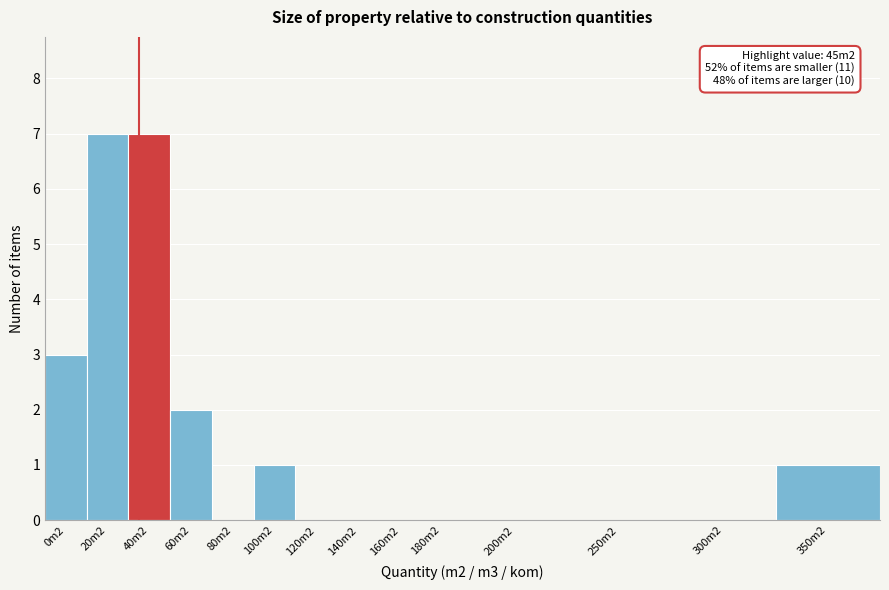

Reading right to left, extract all data points from this chart.

350m2=1	300m2=0	250m2=0	200m2=0	180m2=0	160m2=0	140m2=0	120m2=0	100m2=1	80m2=0	60m2=2	40m2=7	20m2=7	0m2=3